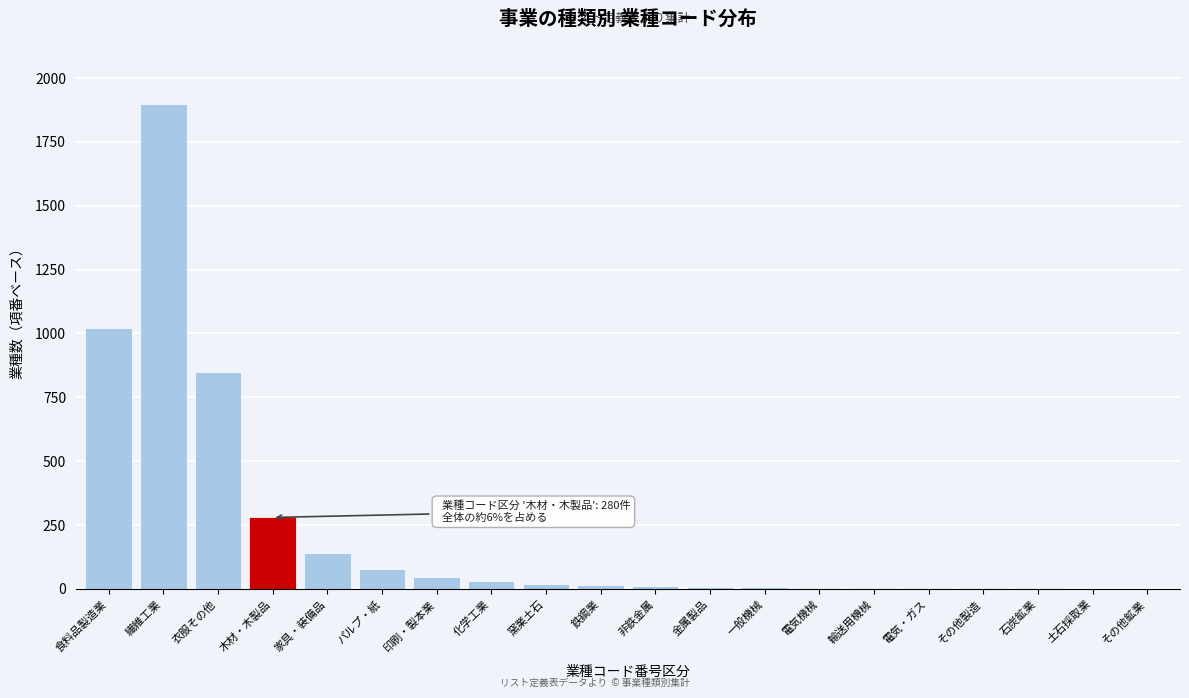

Between 家具・装備品 and 鉄鋼業, which is larger?

家具・装備品